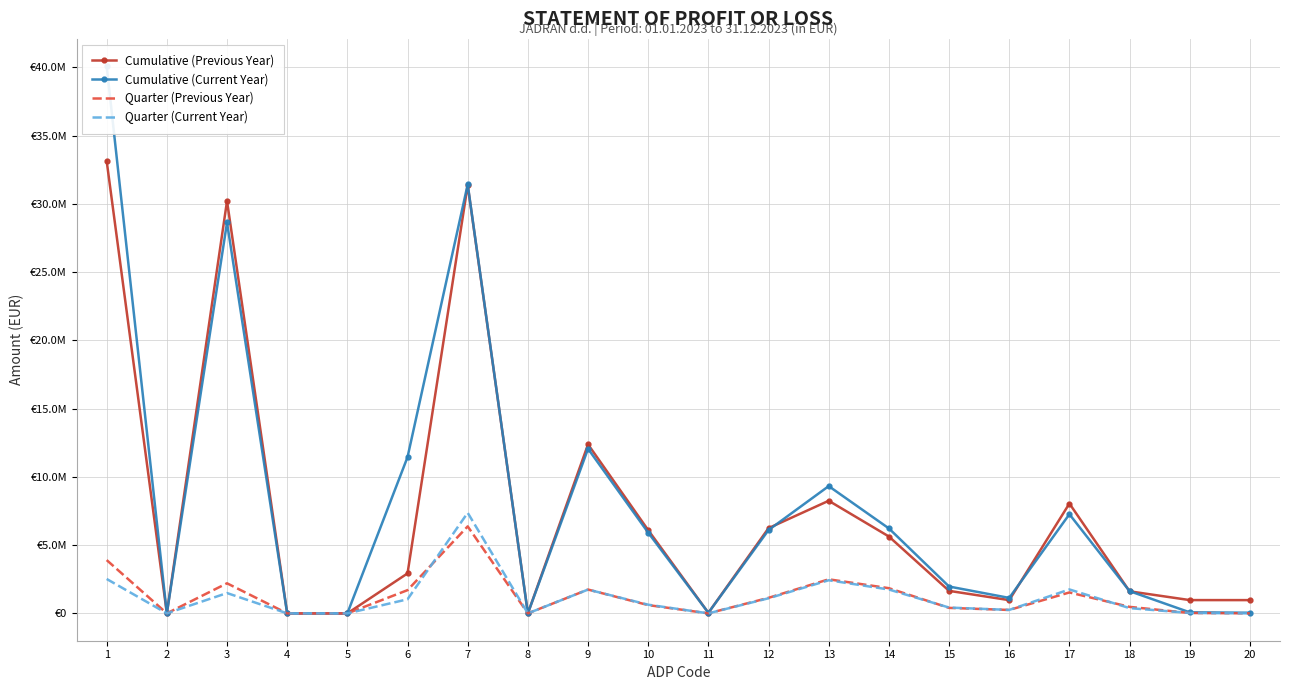

How many series are shown in this chart?

4